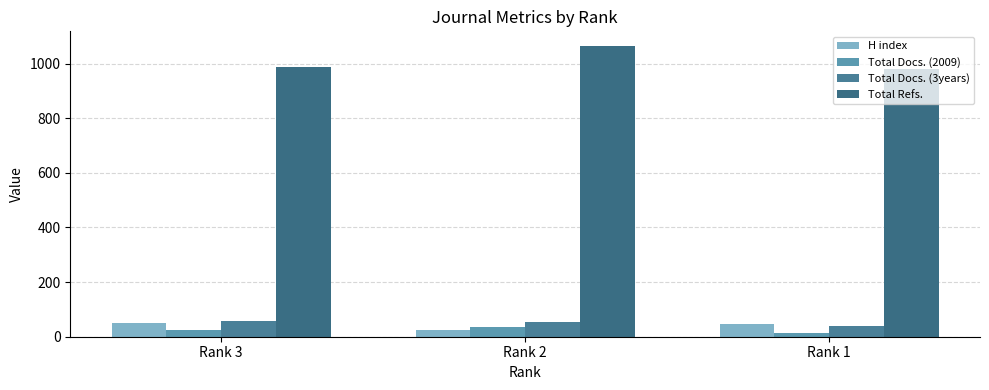

What is the sum of the Total Refs. values at Rank 3 and Rank 2?

2054